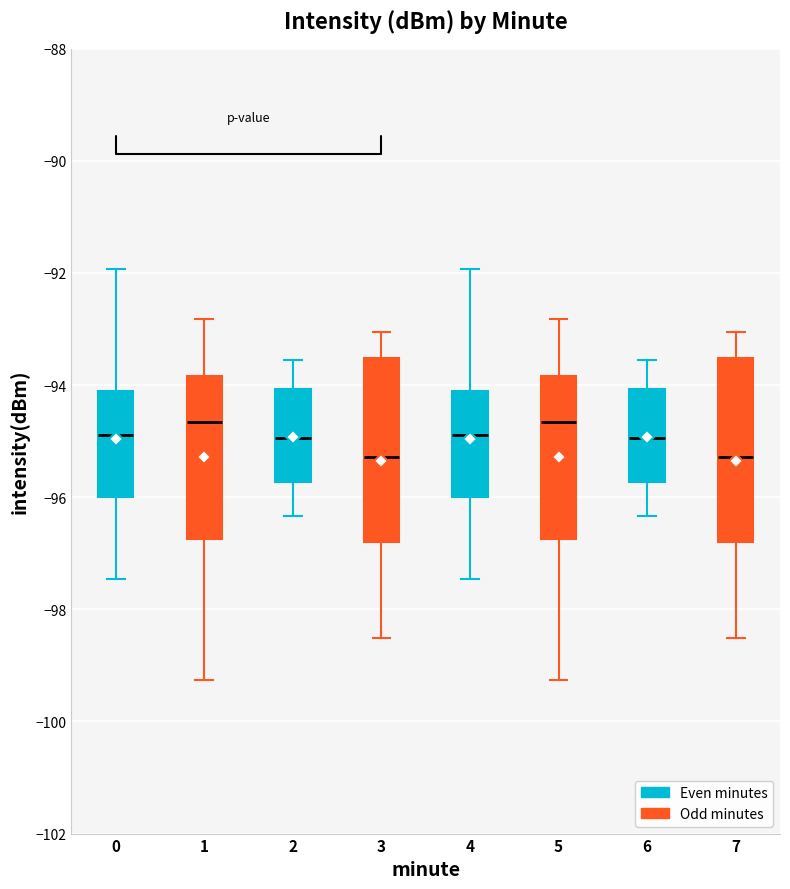

Where does the median line of the box at x = 0 sit on the y-axis? The values are not printed on the chart, so give them approximately, as read against the axis.

-94.8